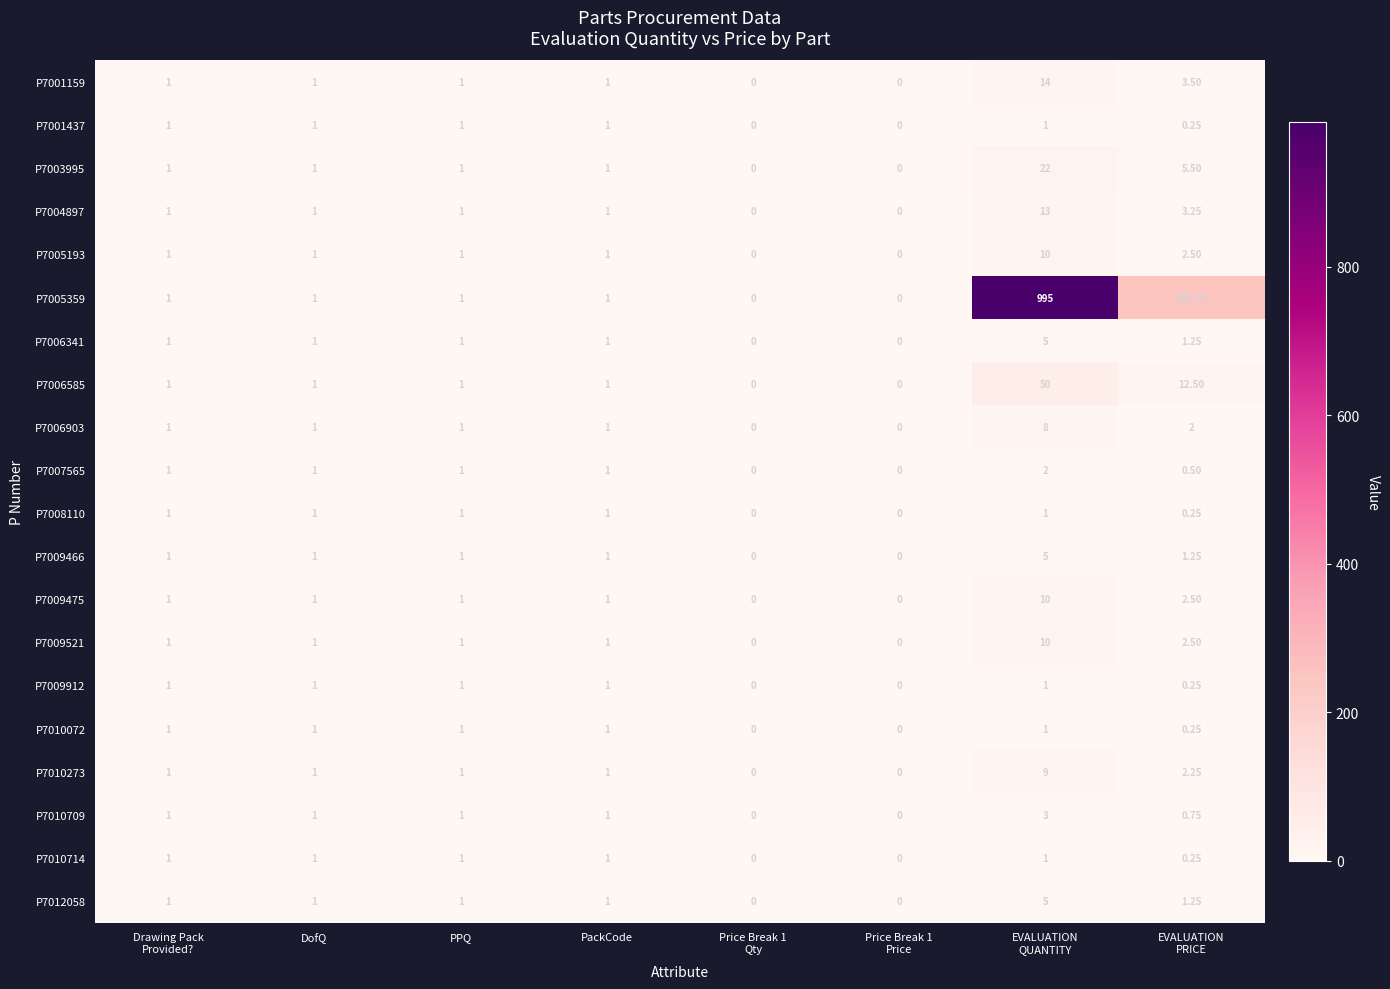

How many positive values does the P7001159 series have?

6